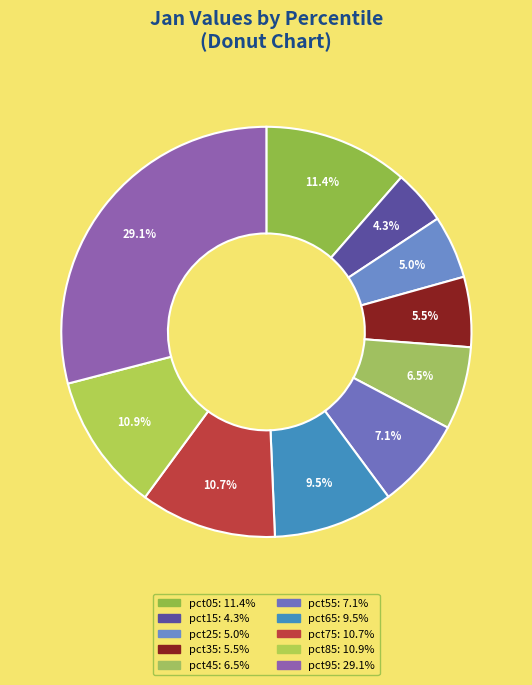

Which slice is the largest?

pct95